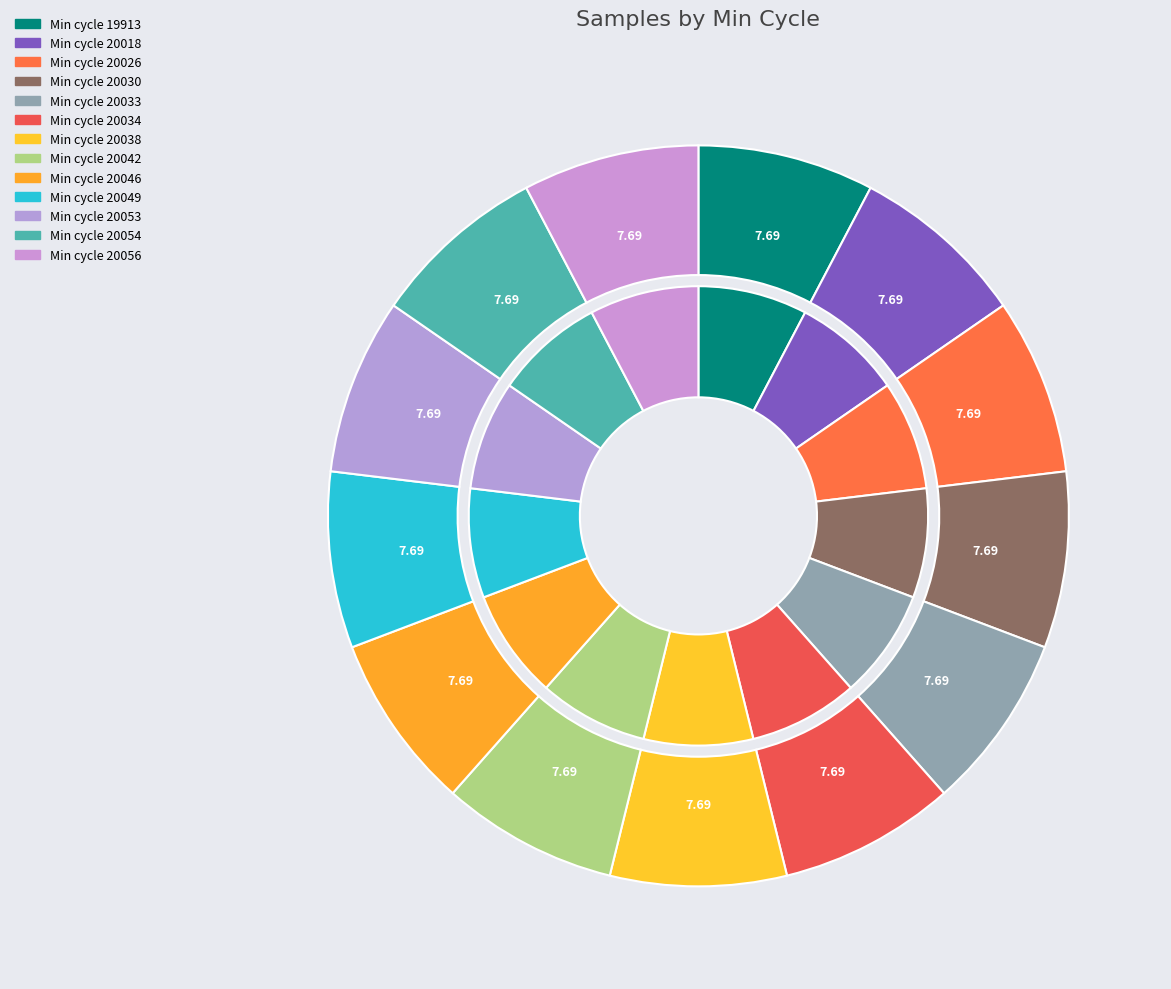

What percentage is NOT represented by 20053?

92.3%